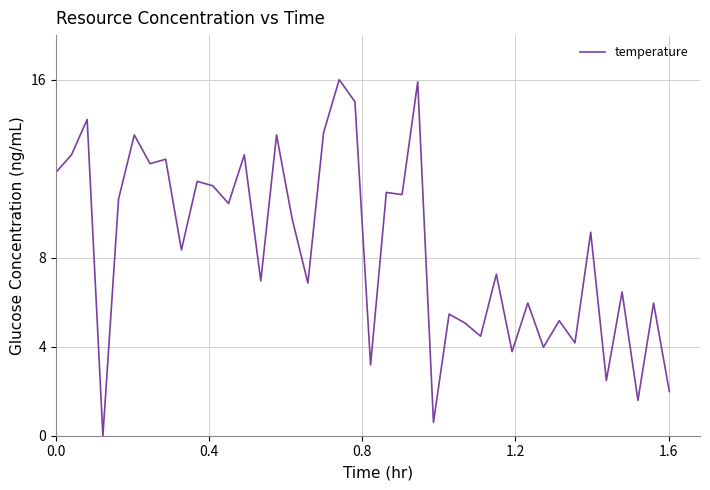

What is the difference between the second highest and second lowest values?

15.3